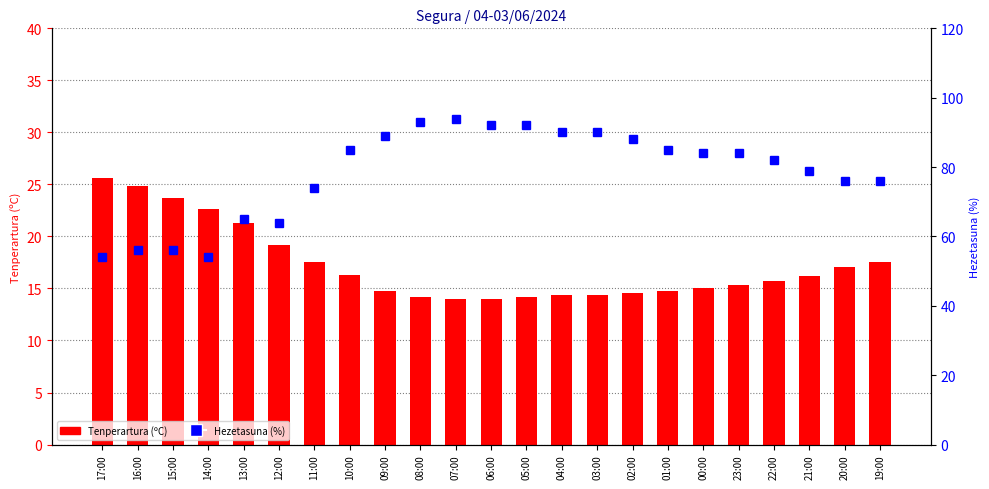

Rank the categories by Tenperartura (ºC) value from lowest to highest.

07:00, 06:00, 08:00, 05:00, 04:00, 03:00, 02:00, 09:00, 01:00, 00:00, 23:00, 22:00, 21:00, 10:00, 20:00, 11:00, 19:00, 12:00, 13:00, 14:00, 15:00, 16:00, 17:00